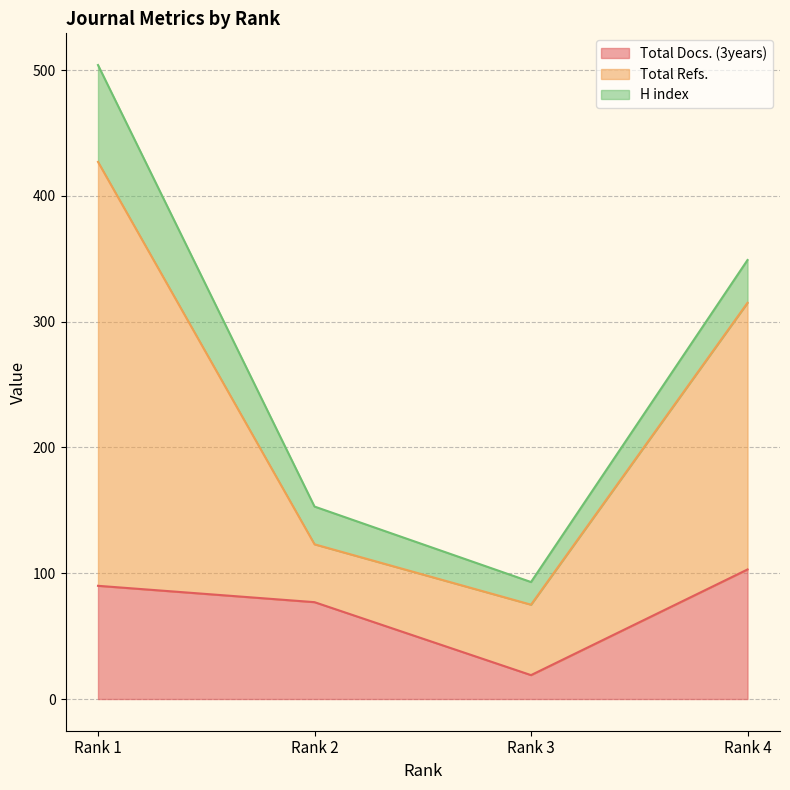

Which category has the lowest value in the Total Docs. (3years) series?

Rank 3